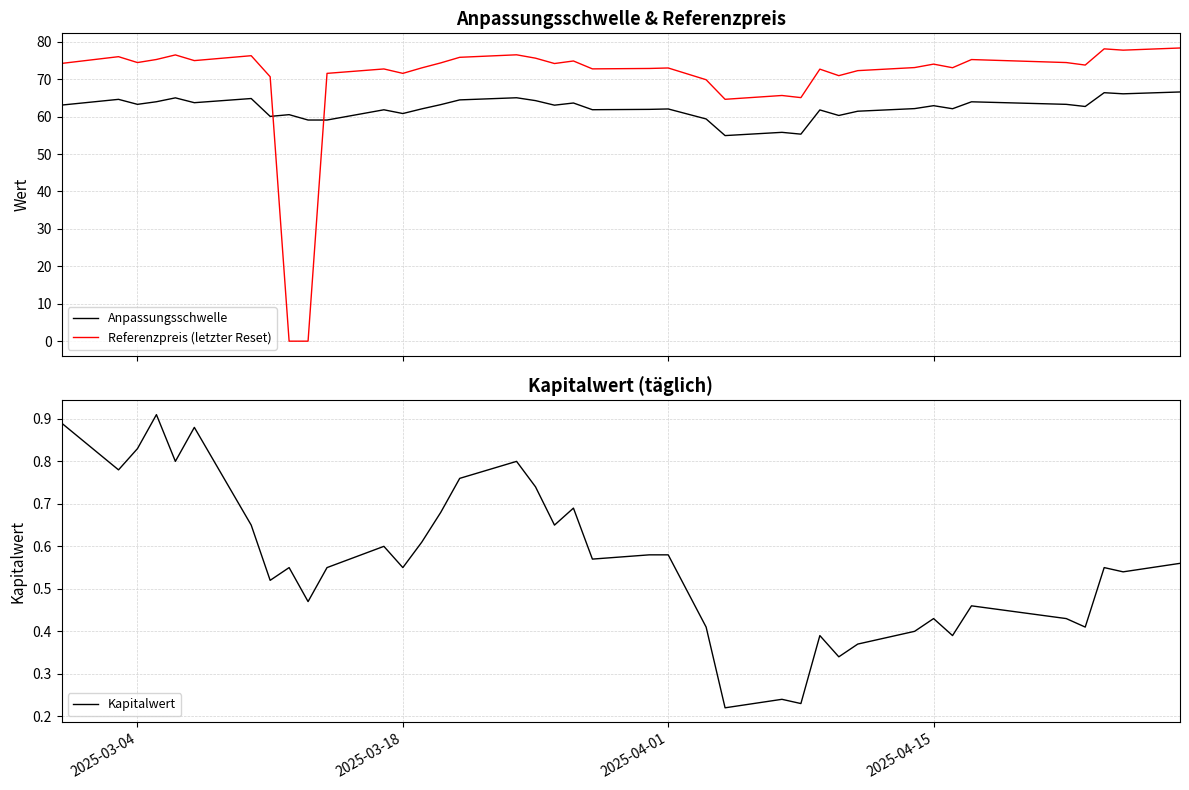

What is the difference between the second highest and second lowest values in the Referenzpreis (letzter Reset) series?

78.1